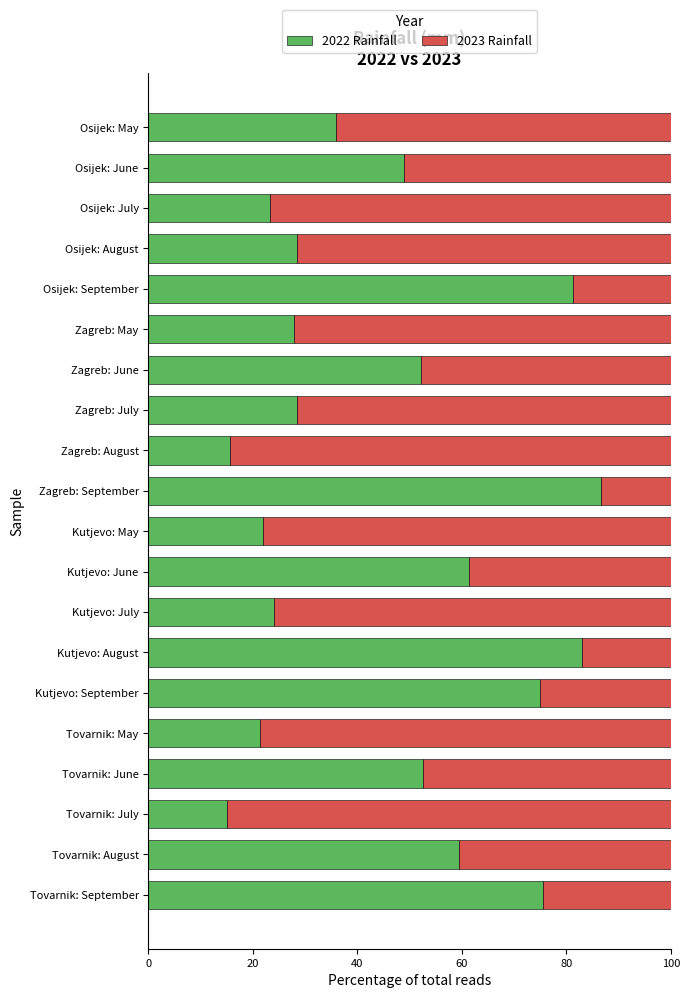

What is the difference between the second highest and minimum values in the 2022 Rainfall series?

67.9